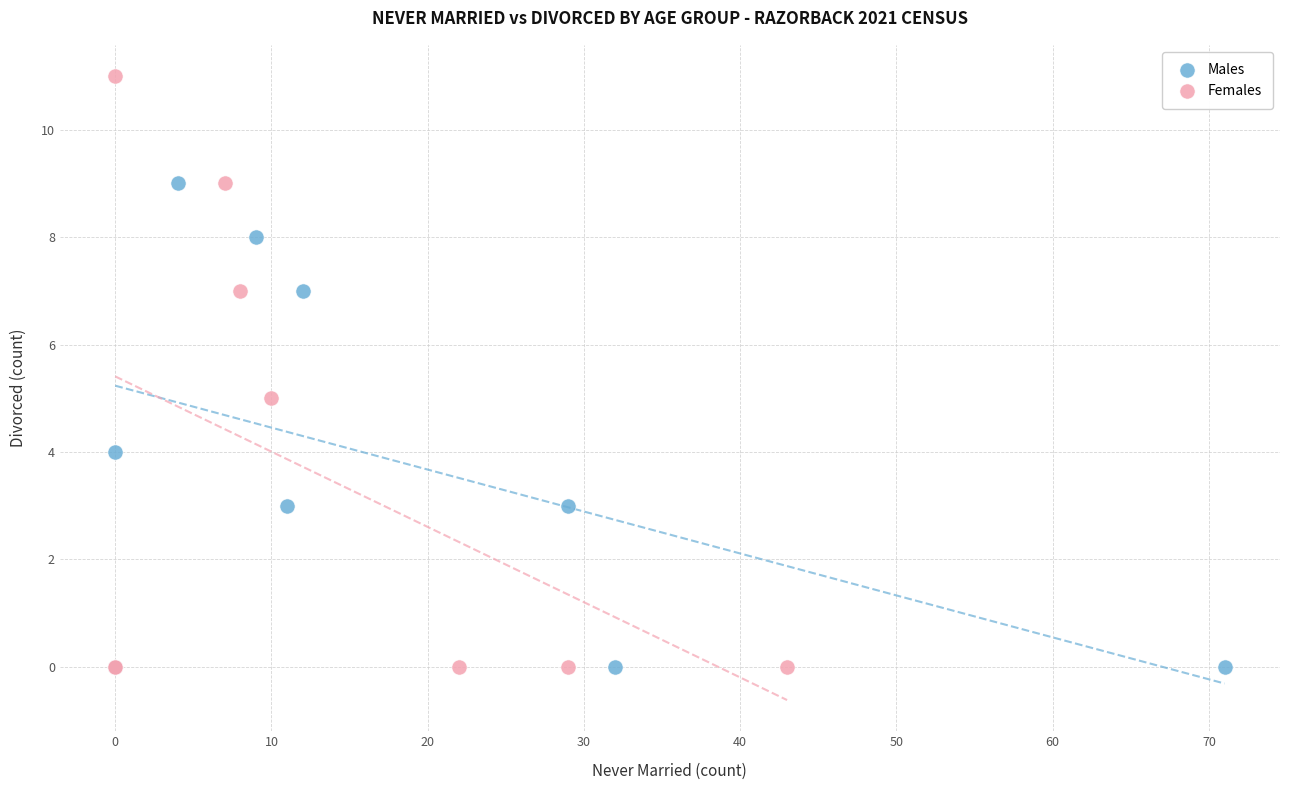

Which series has the largest Y range (max minus min)?

Females